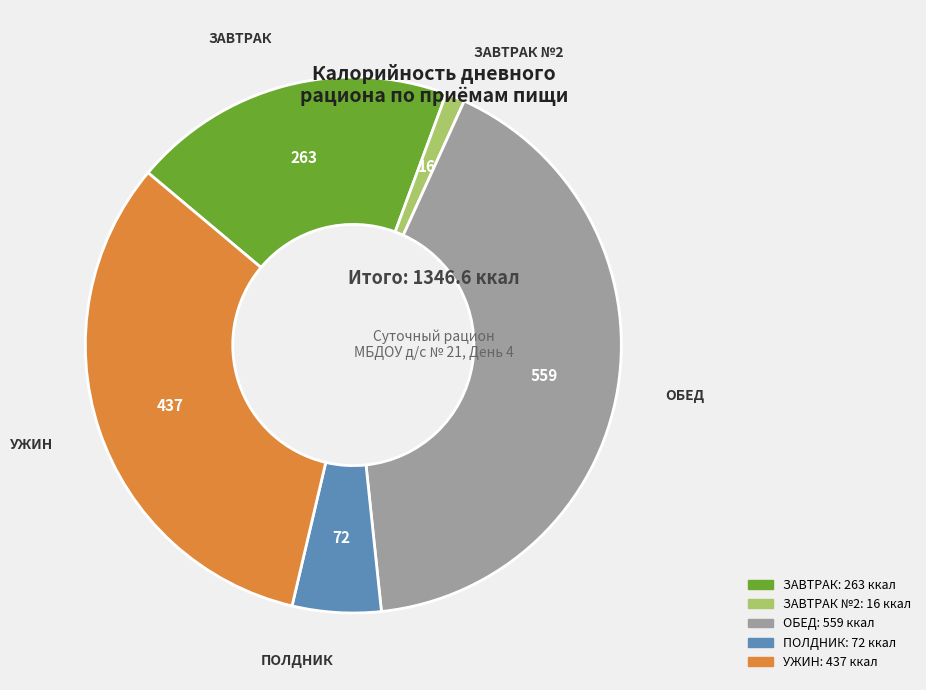

How many slices are in this pie chart?

5